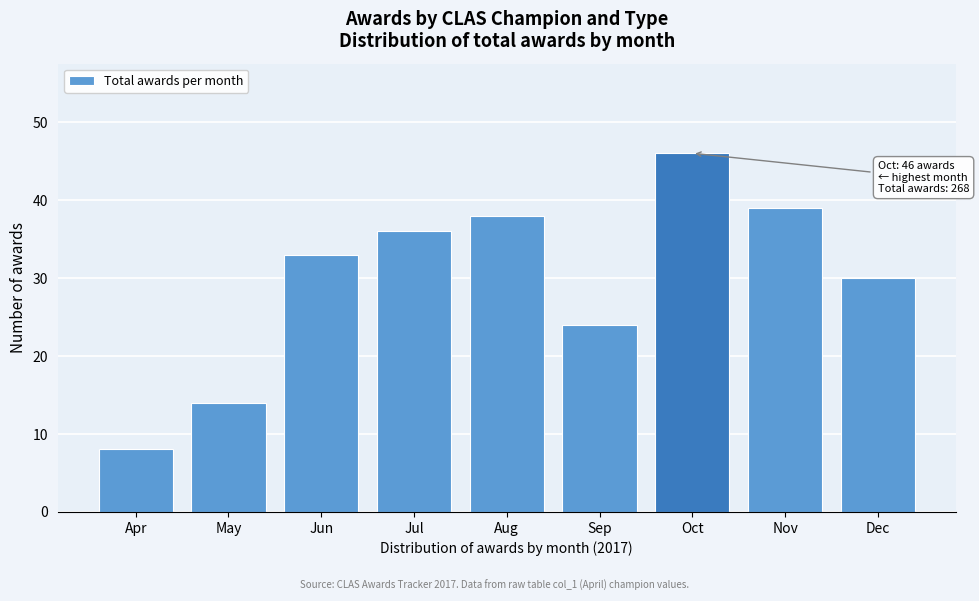

Reading right to left, list all the values displayed in this chart.

30	39	46	24	38	36	33	14	8